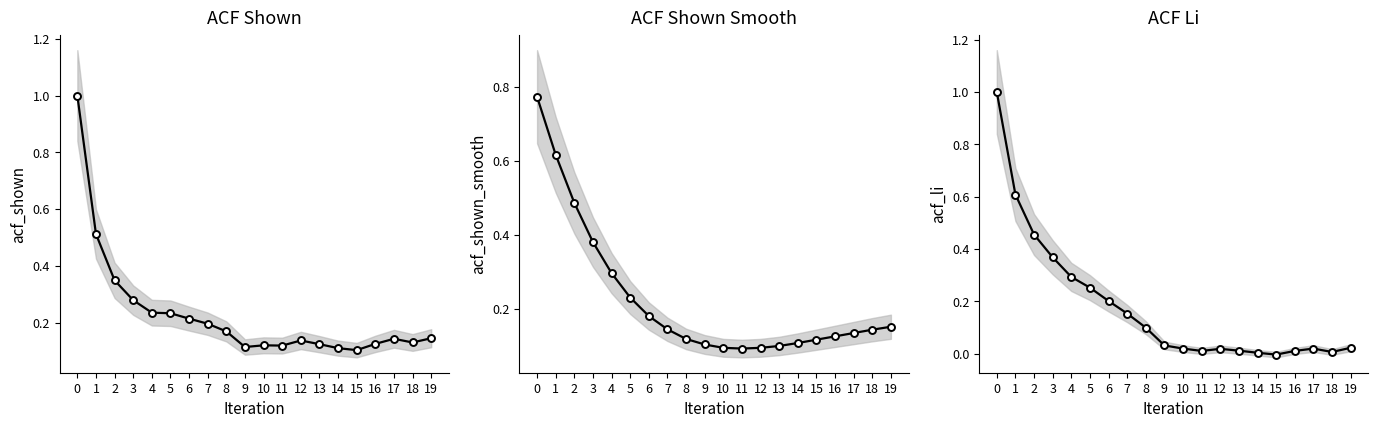

What is the value of the acf_shown point at the 1st from the left?

1.0